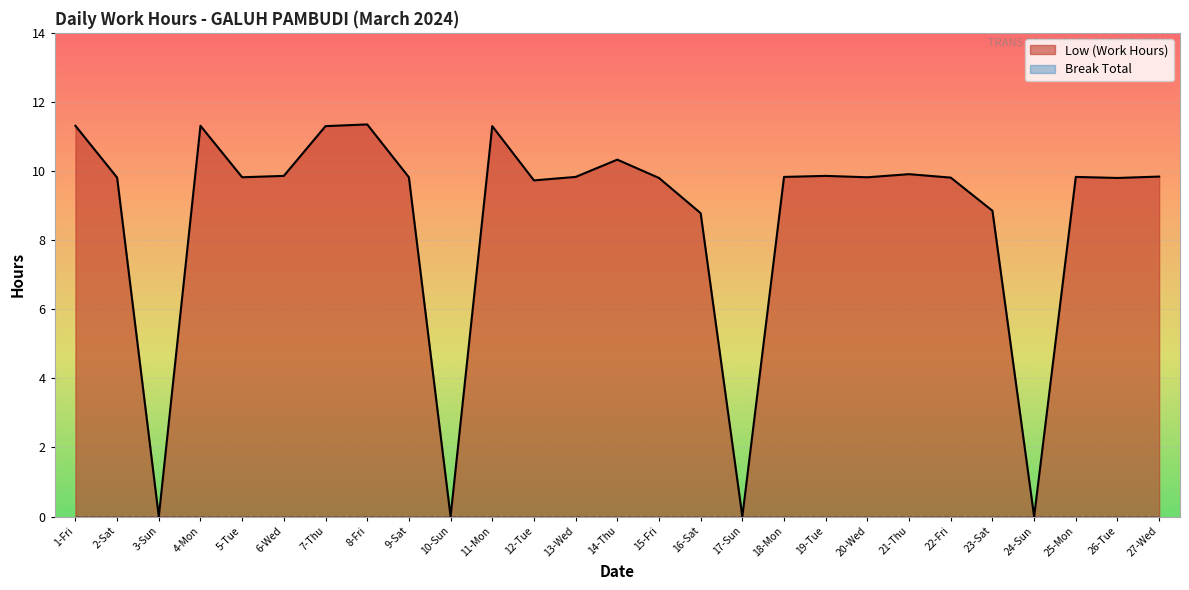

How many interior local valleys (lower than both neighbors) does the data have?

8